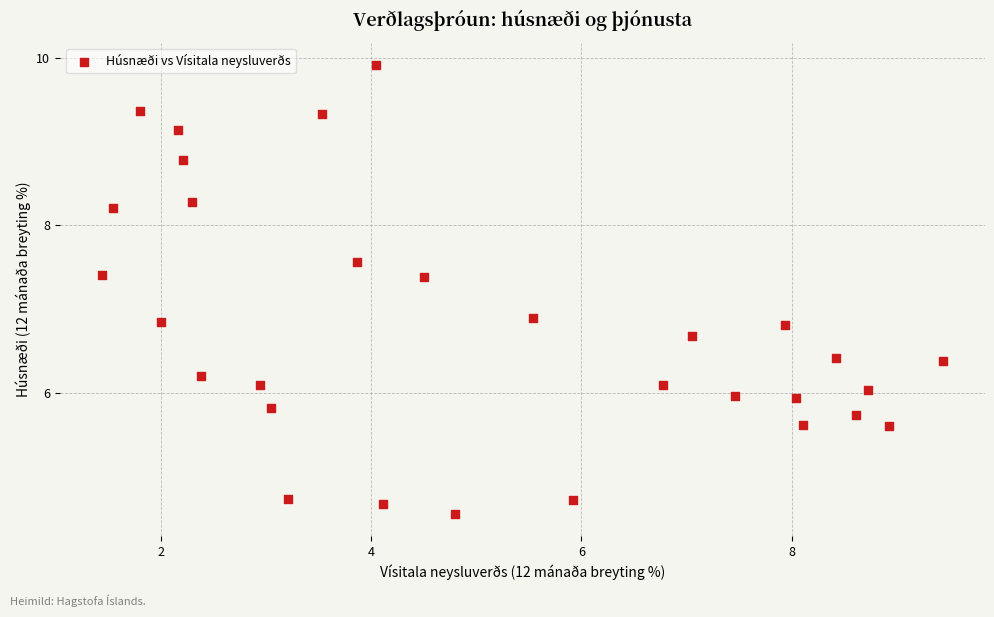

What is the range of X values (max minus min)?

8.0